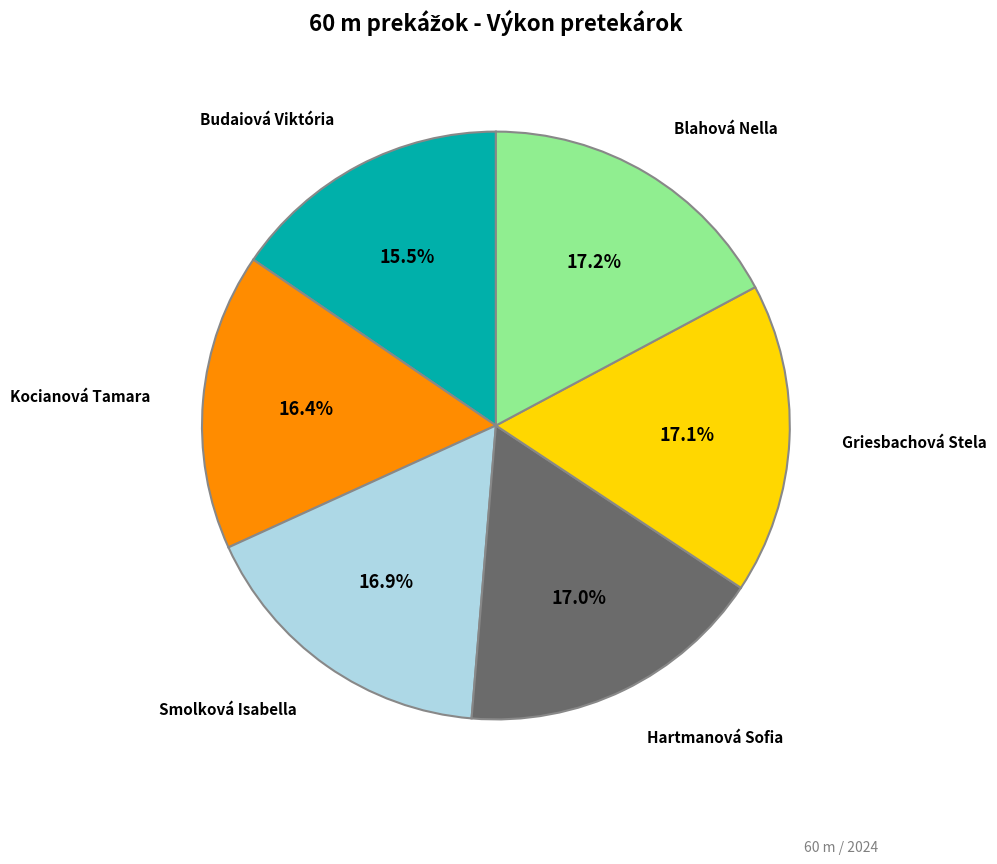

Is there any slice that represents more than half of the pie?

No